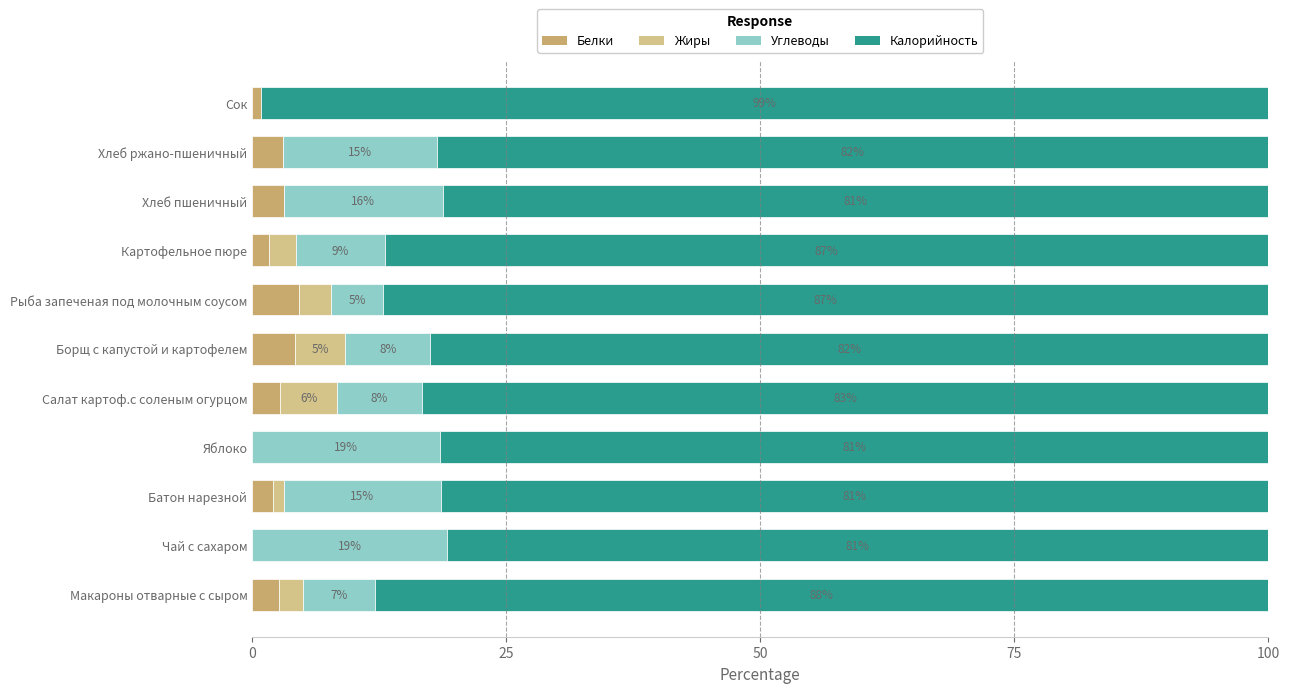

What is the maximum value for Белки?

4.6